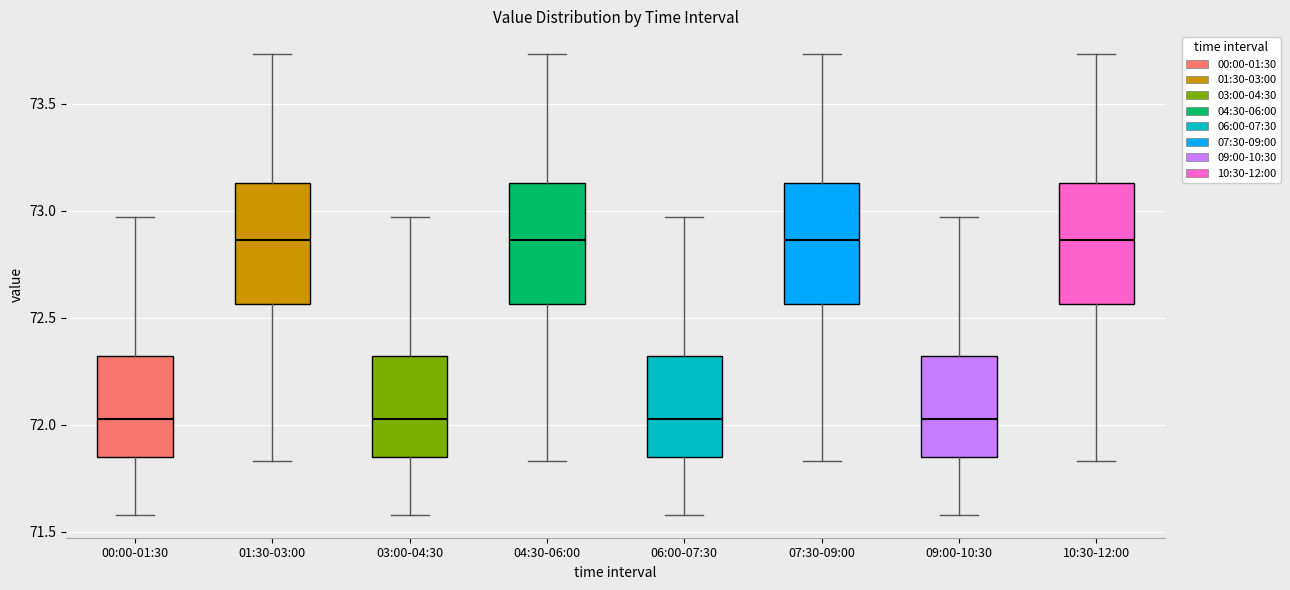

Reading left to right, transcribe this box plot: for each box, give where its median line is, the range the box spans, and where its two whiskers end, as read against the y-axis. The values are not printed on the chart, so give them approximately, as read against the axis.

00:00-01:30: median 72.05, box 71.85 to 72.30, whiskers 71.60 to 72.95
01:30-03:00: median 72.85, box 72.55 to 73.15, whiskers 71.85 to 73.75
03:00-04:30: median 72.05, box 71.85 to 72.30, whiskers 71.60 to 72.95
04:30-06:00: median 72.85, box 72.55 to 73.15, whiskers 71.85 to 73.75
06:00-07:30: median 72.05, box 71.85 to 72.30, whiskers 71.60 to 72.95
07:30-09:00: median 72.85, box 72.55 to 73.15, whiskers 71.85 to 73.75
09:00-10:30: median 72.05, box 71.85 to 72.30, whiskers 71.60 to 72.95
10:30-12:00: median 72.85, box 72.55 to 73.15, whiskers 71.85 to 73.75